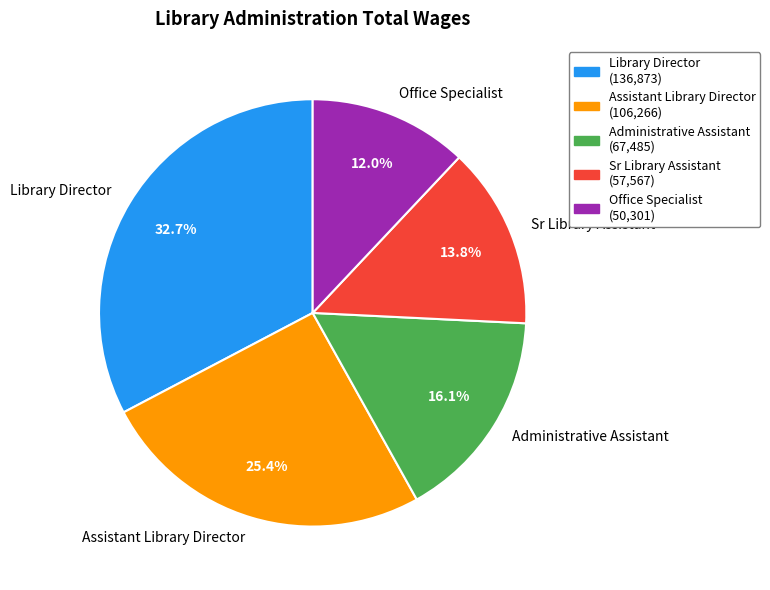

To the nearest percent, what is the average slice percentage?

20%